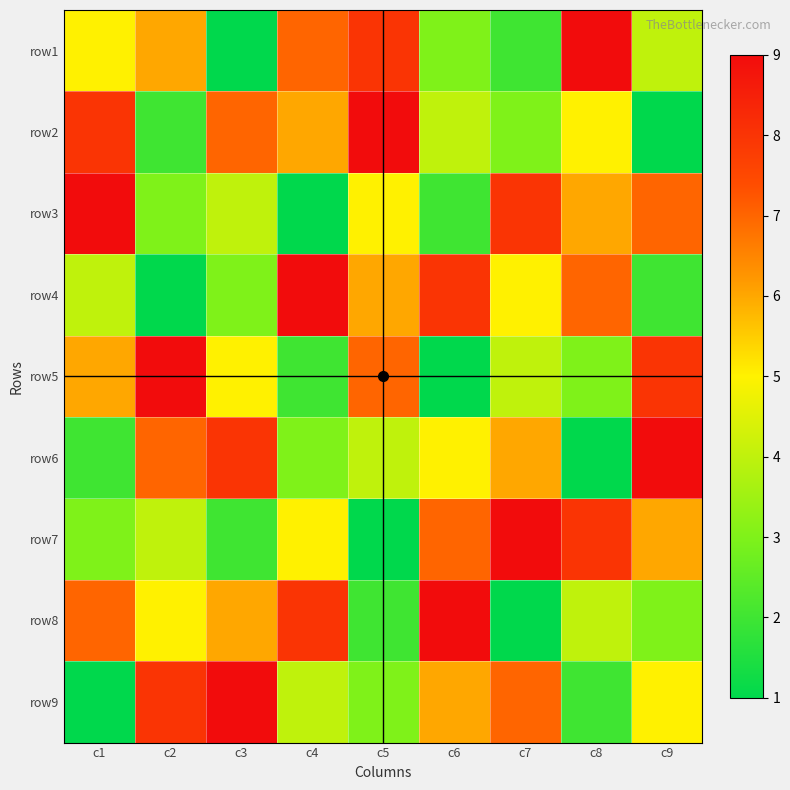

Reading left to right, extract all data points from this chart.

row1: c1=5	c2=6	c3=1	c4=7	c5=8	c6=3	c7=2	c8=9	c9=4
row2: c1=8	c2=2	c3=7	c4=6	c5=9	c6=4	c7=3	c8=5	c9=1
row3: c1=9	c2=3	c3=4	c4=1	c5=5	c6=2	c7=8	c8=6	c9=7
row4: c1=4	c2=1	c3=3	c4=9	c5=6	c6=8	c7=5	c8=7	c9=2
row5: c1=6	c2=9	c3=5	c4=2	c5=7	c6=1	c7=4	c8=3	c9=8
row6: c1=2	c2=7	c3=8	c4=3	c5=4	c6=5	c7=6	c8=1	c9=9
row7: c1=3	c2=4	c3=2	c4=5	c5=1	c6=7	c7=9	c8=8	c9=6
row8: c1=7	c2=5	c3=6	c4=8	c5=2	c6=9	c7=1	c8=4	c9=3
row9: c1=1	c2=8	c3=9	c4=4	c5=3	c6=6	c7=7	c8=2	c9=5